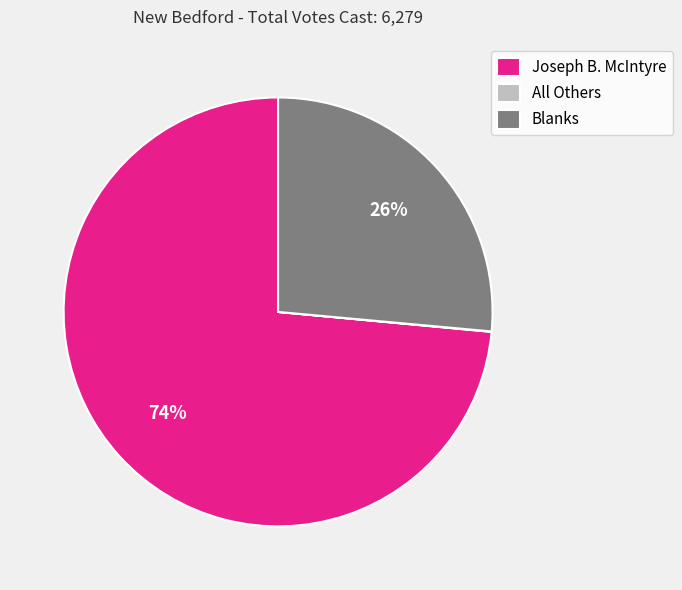

To the nearest percent, what percentage of the pie is Joseph B. McIntyre?

74%